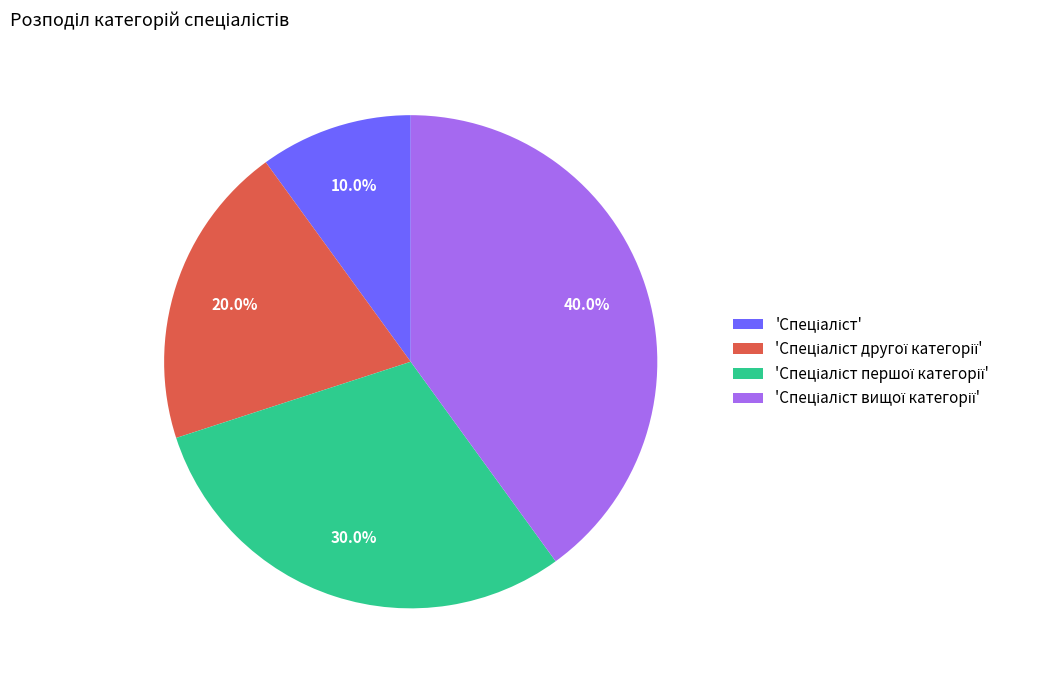

Is there any slice that represents more than half of the pie?

No